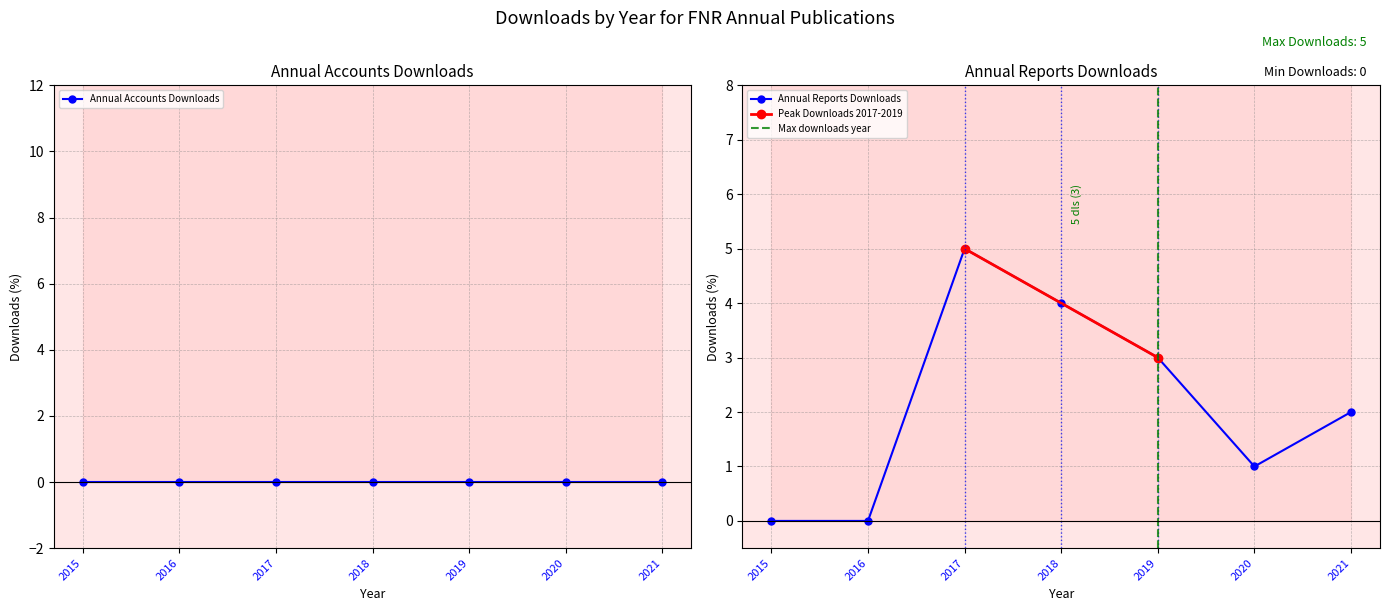

Reading right to left, extract all data points from this chart.

2	1	3	4	5	0	0